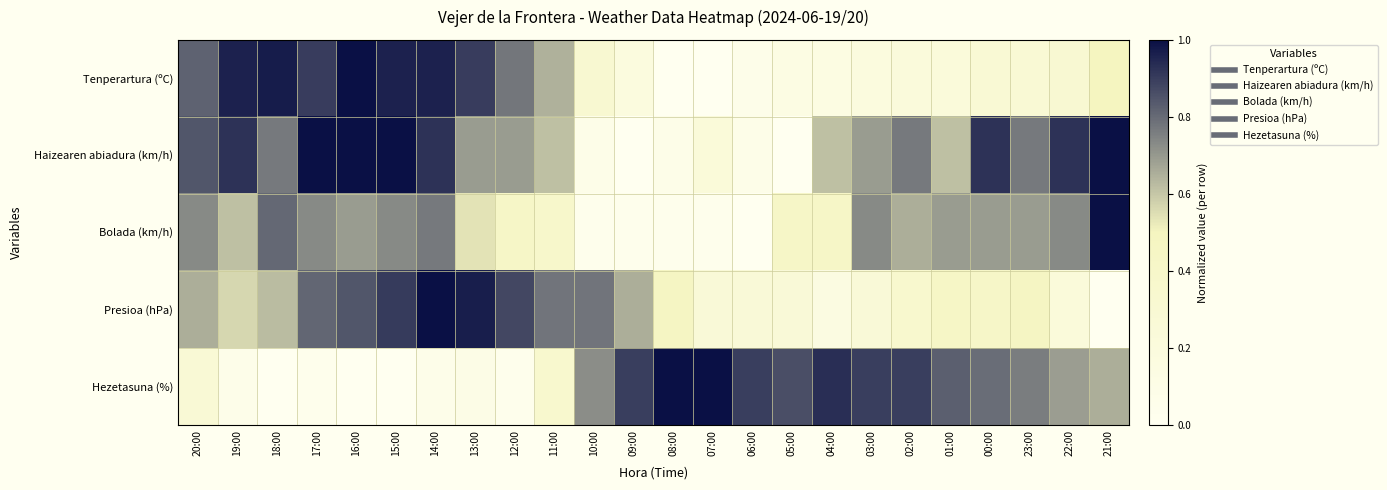

How many data points does each series have?

24